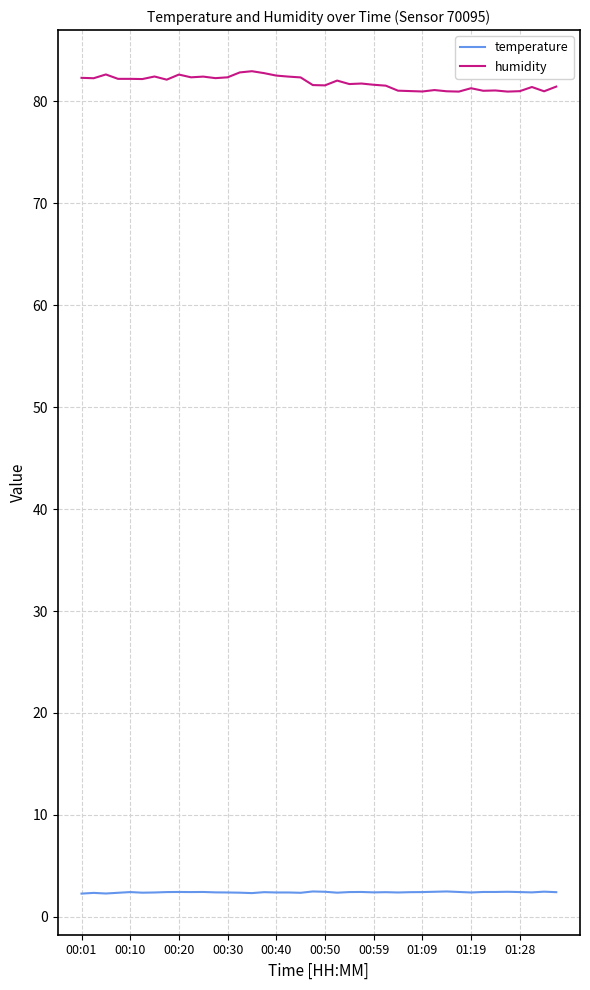

True or false: temperature and humidity intersect in this chart.

False